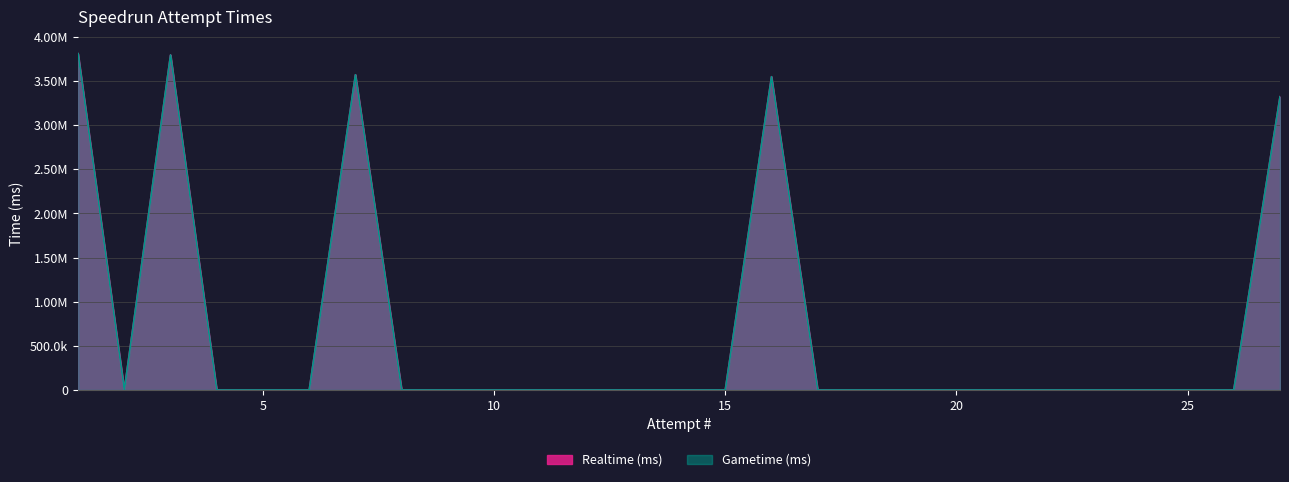

Count the number of data series in this chart.

2